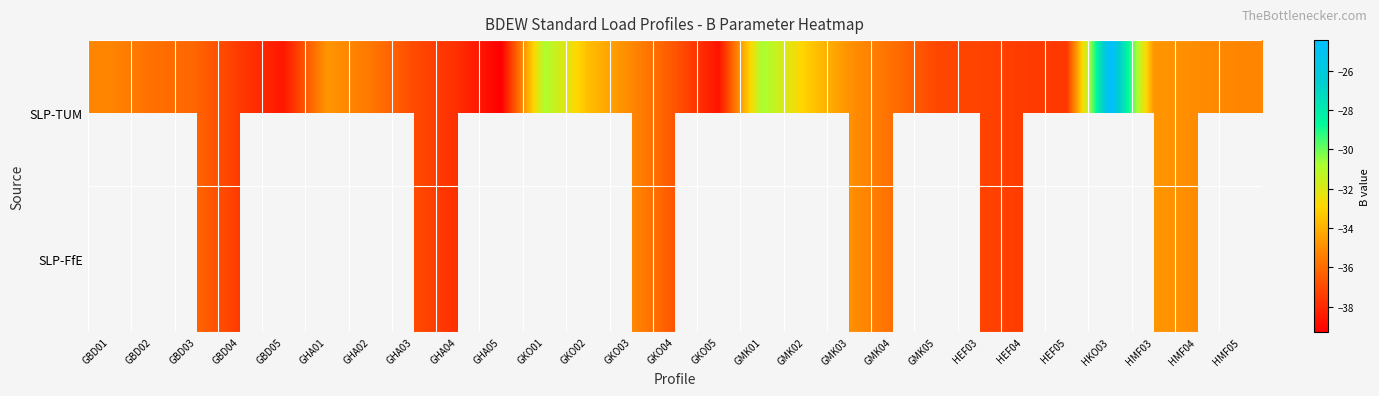

Which series has the largest range (max minus min)?

SLP-TUM